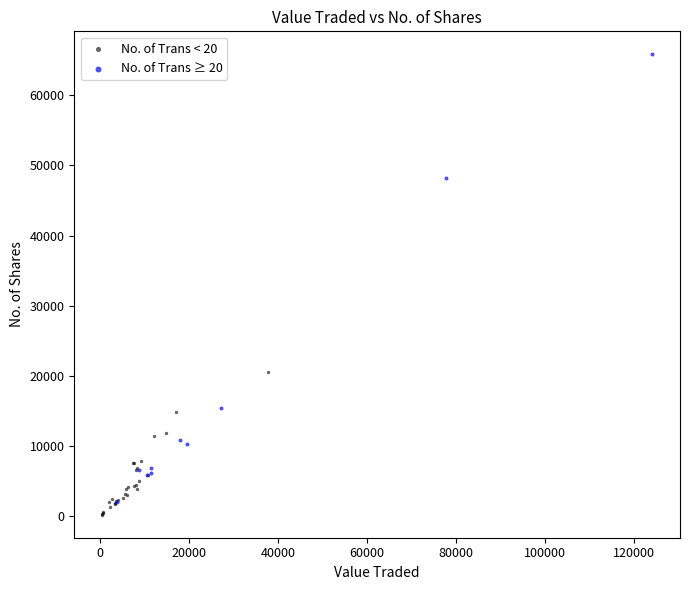

Which series reaches the minimum Y coordinate?

No. of Trans < 20